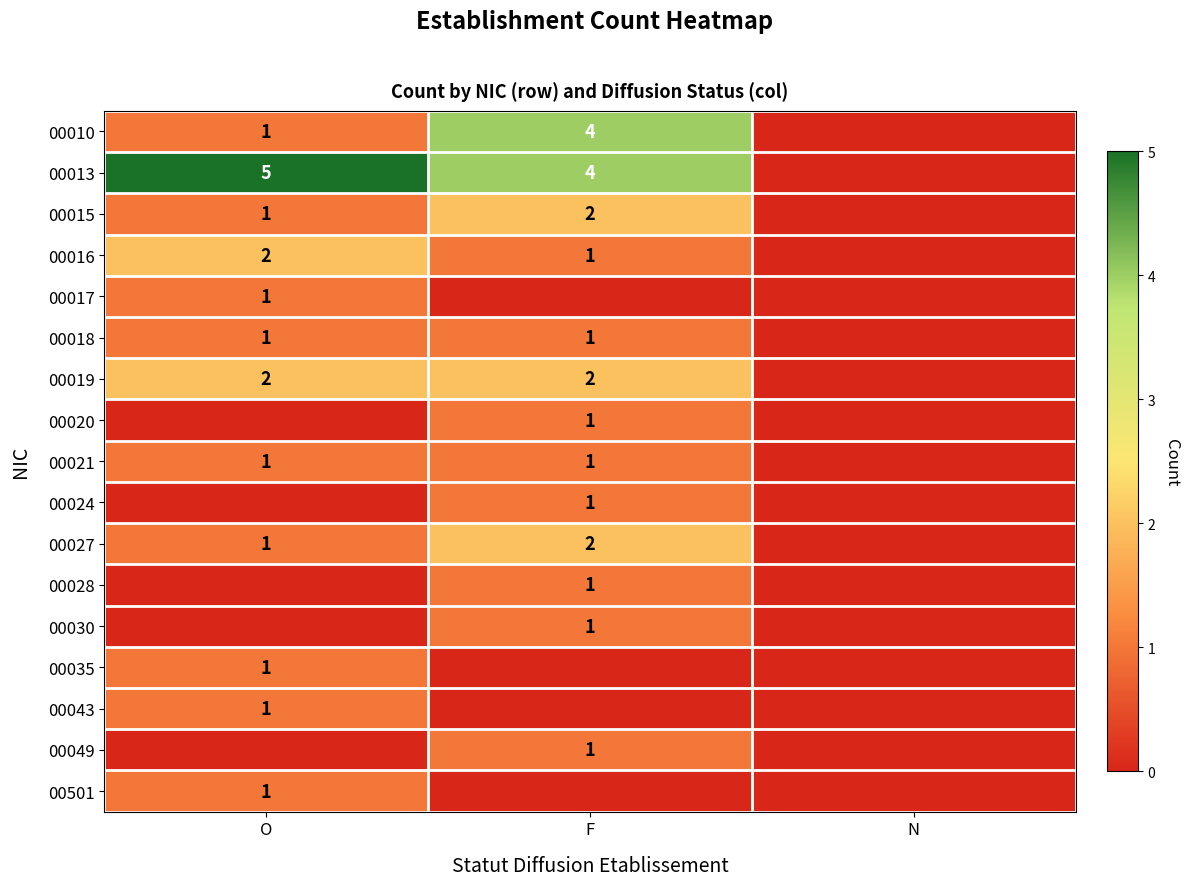

The 00013 series shows 4 at F. True or false?

True